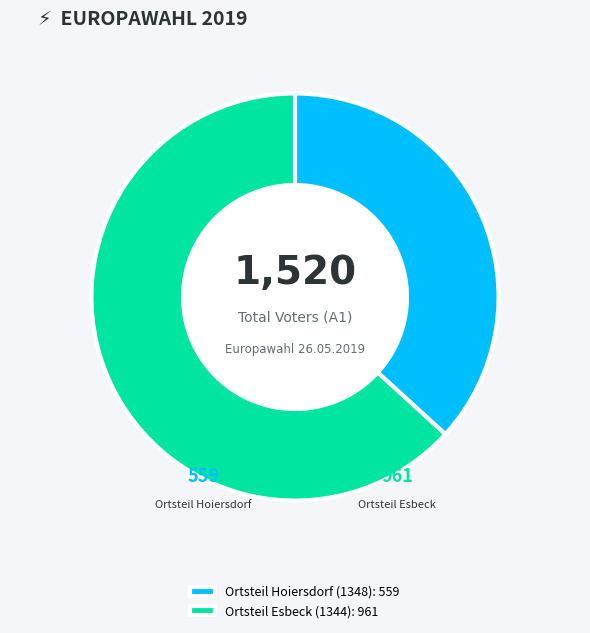

Combined, do Ortsteil Esbeck (1344): 961 and Ortsteil Hoiersdorf (1348): 559 account for over 50%?

Yes